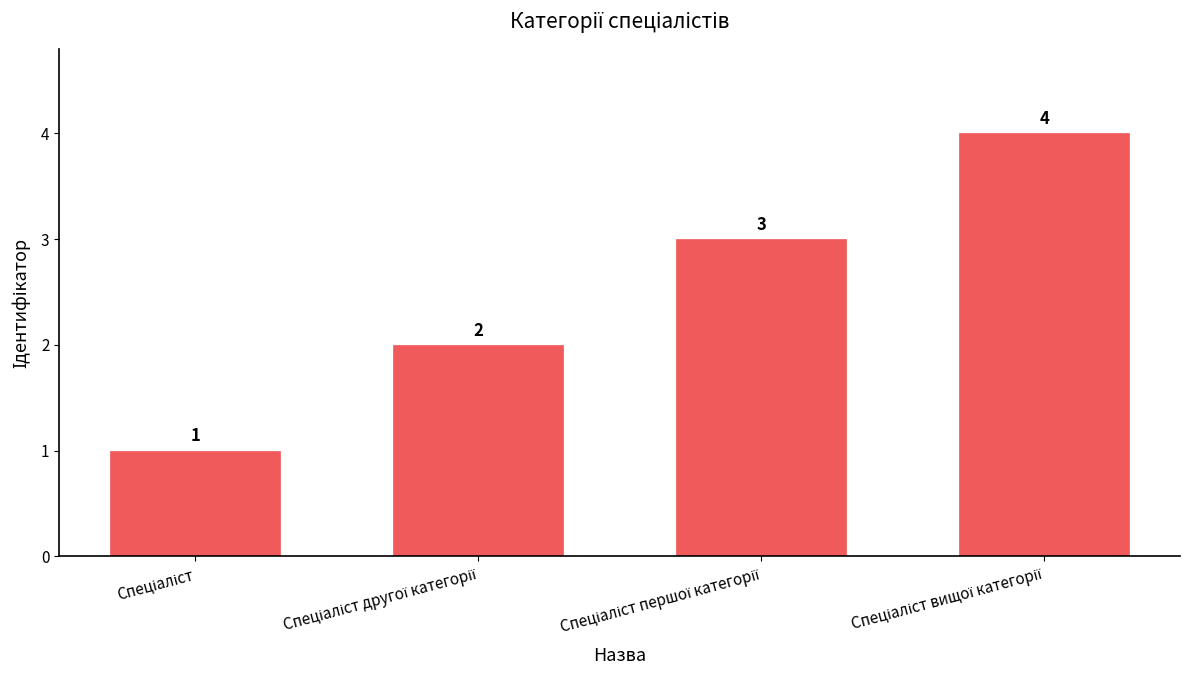

Count the values in the range 2 to 4.

3